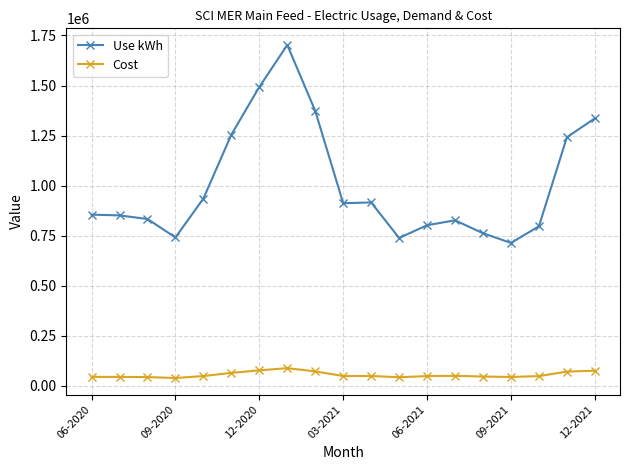

What is the greatest value displayed?

1702467.0